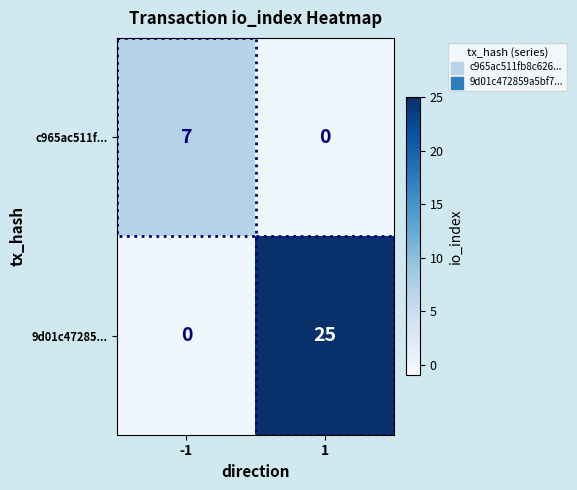

Which series has the widest spread of values?

9d01c47285...